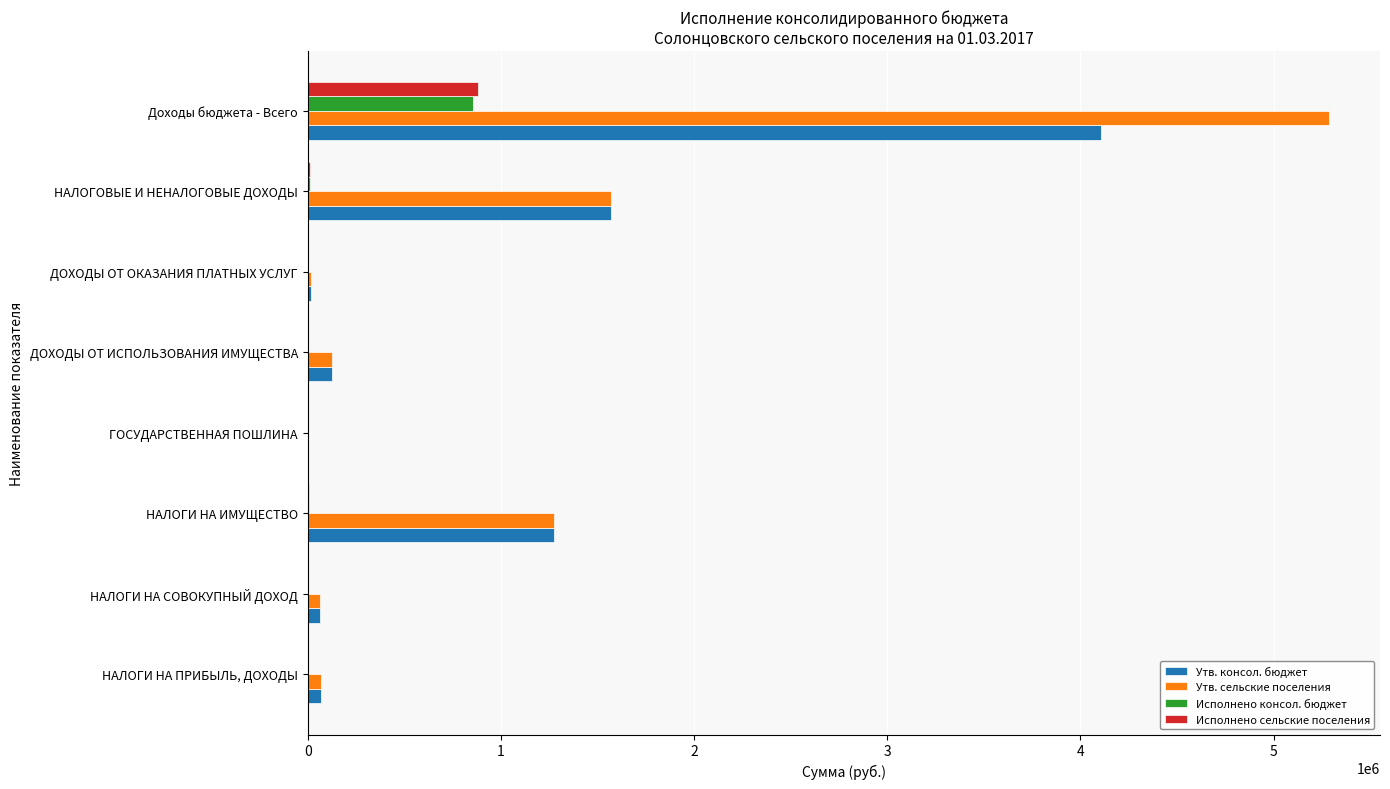

Which series has the largest range (max minus min)?

Утв. сельские поселения